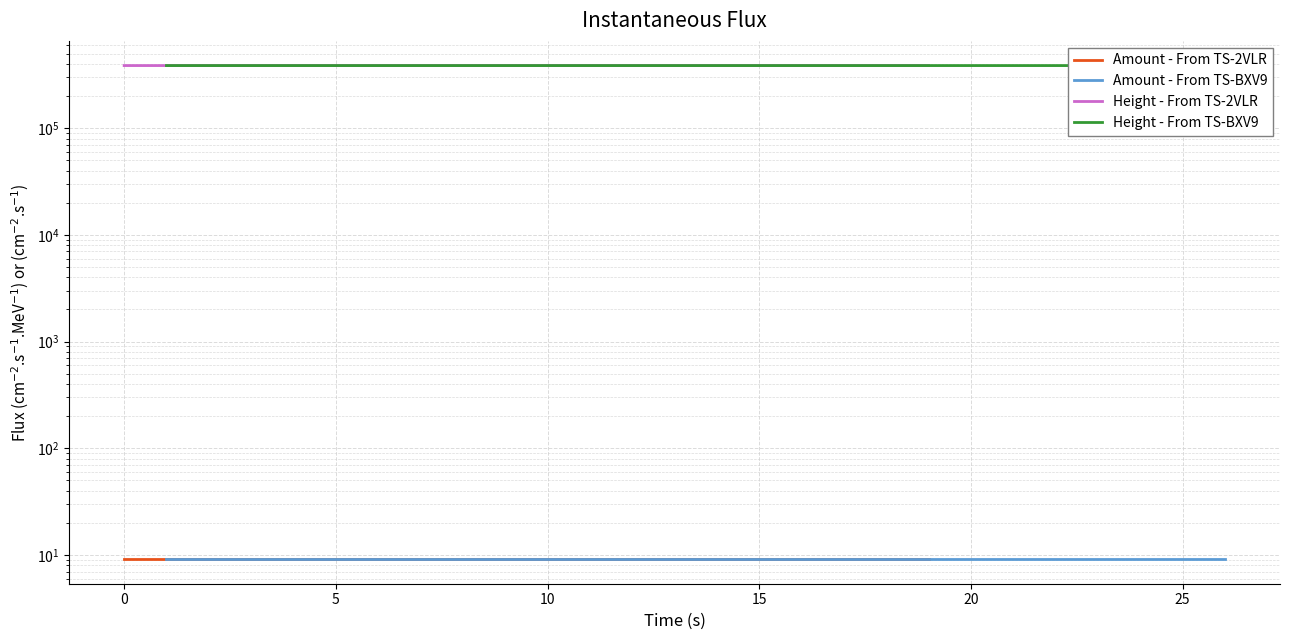

Which series has the widest spread of values?

Height - From TS-BXV9